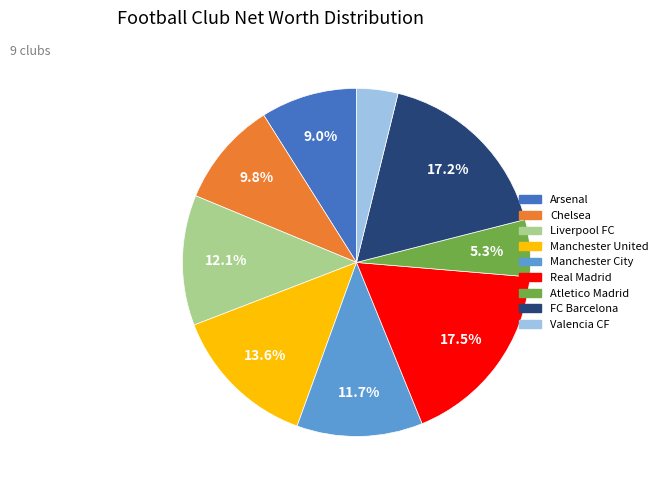

Combined, do Atletico Madrid and Arsenal account for over 50%?

No